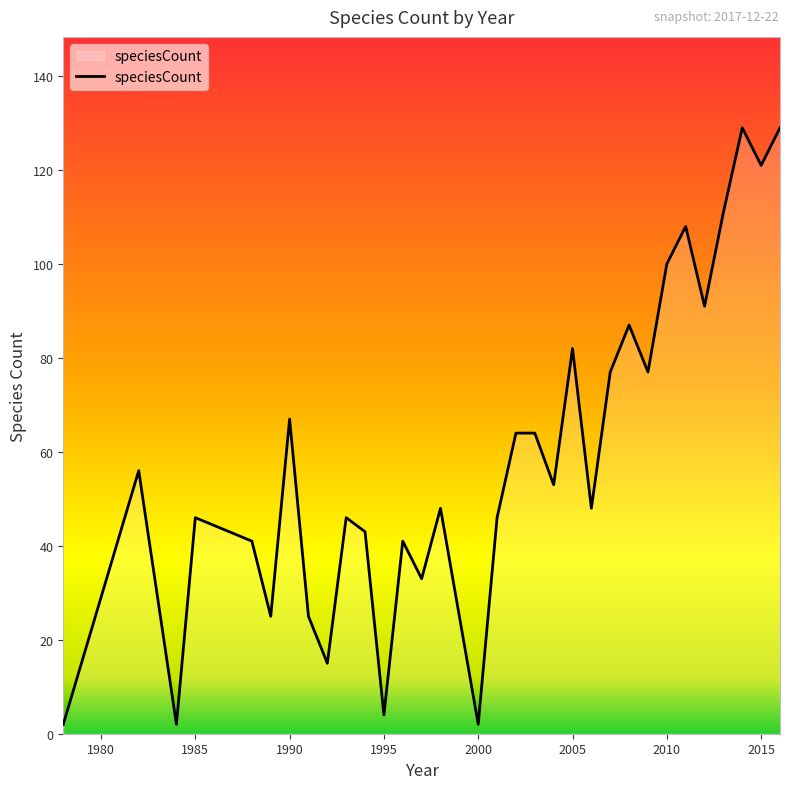

Does the chart display data point markers on the line(s)?

No